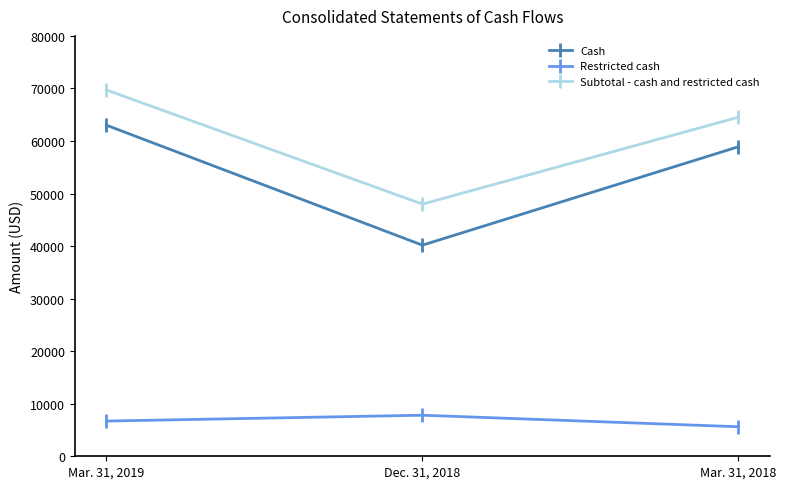

Which category has the lowest value across all series?

Mar. 31, 2018